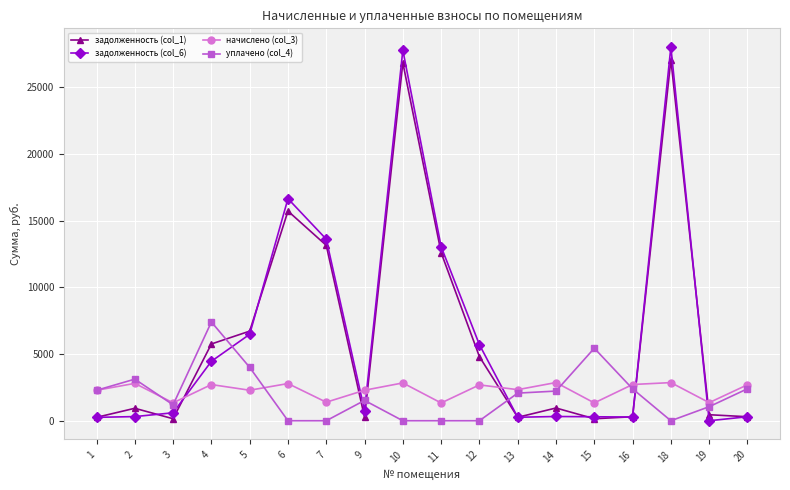

How many values in the задолженность (col_6) series exceed 761?

9